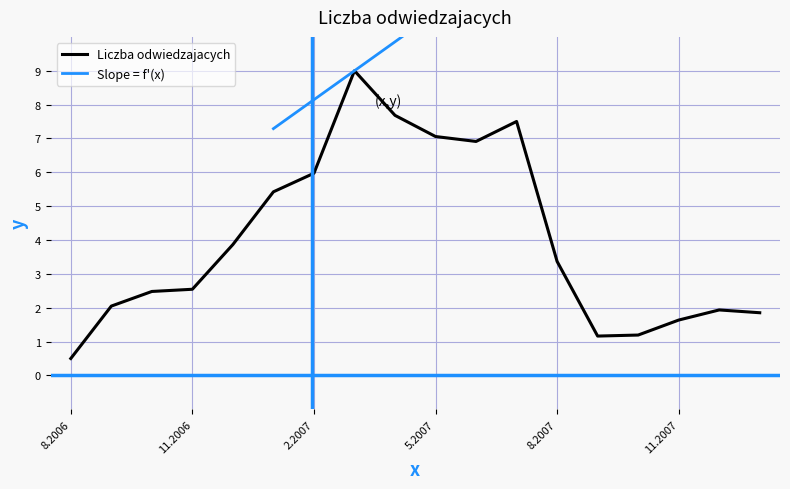

Which has a higher value, 5.2007 or 9.2007?

5.2007